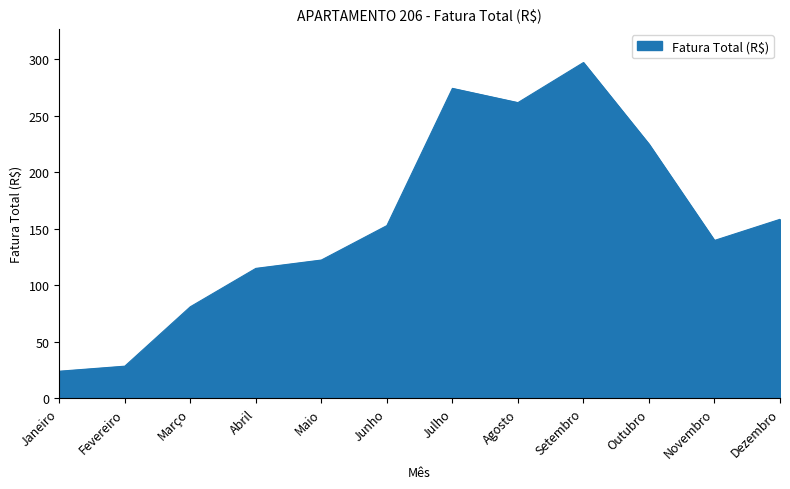

What position from the right is Março?

10